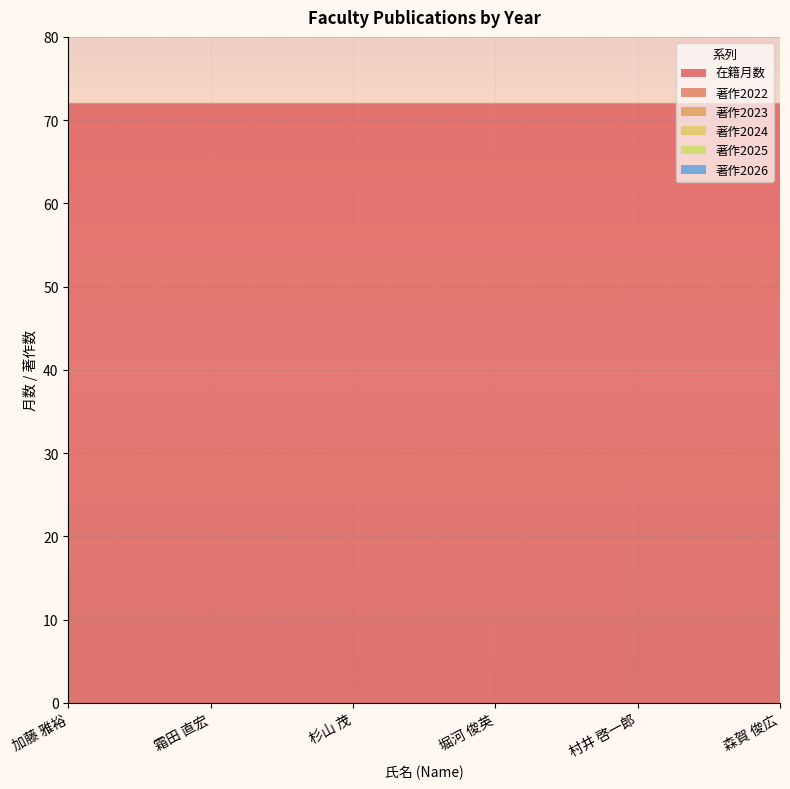

The 著作2024 series shows 0 at 加藤 雅裕. True or false?

True